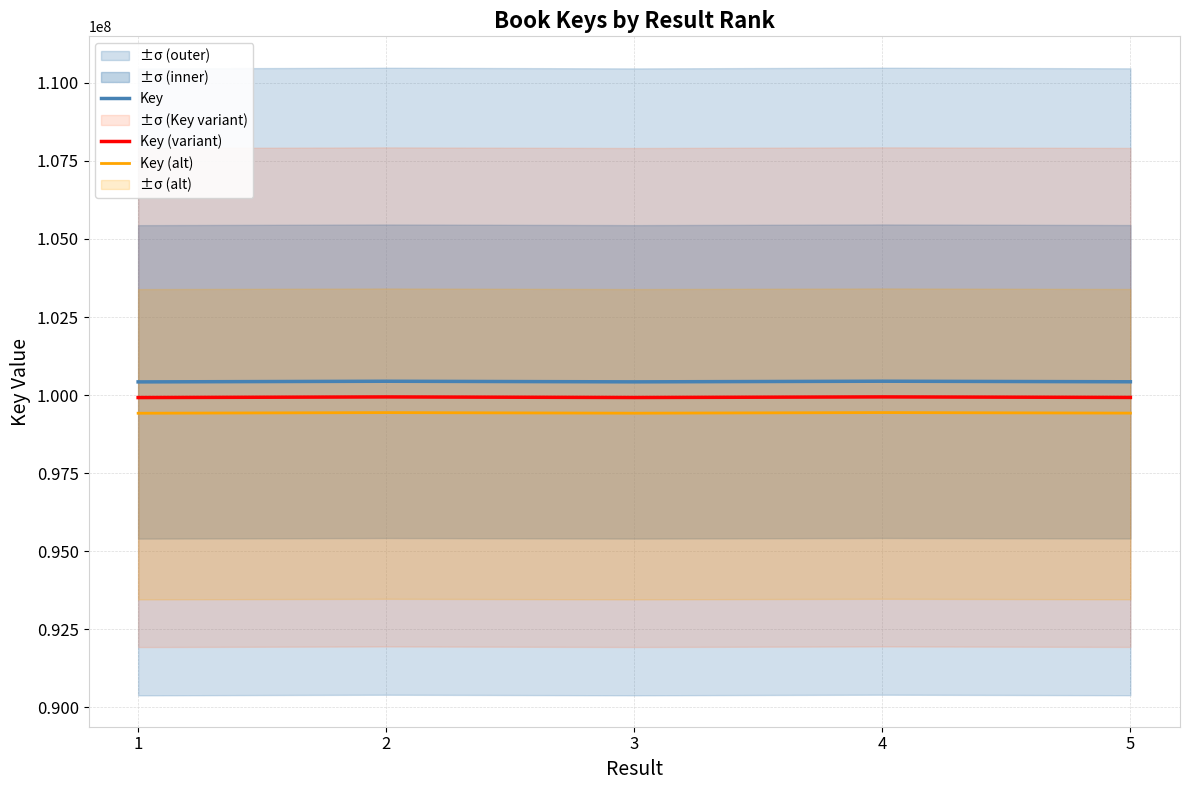

Reading left to right, transcribe all the data shown in this chart.

Key: 100421420.0	100442066.0	100422969.0	100442962.0	100425474.0
Key (variant): 99919312.9	99939855.7	99920854.2	99940747.2	99923346.6
Key (alt): 99417205.8	99437645.3	99418739.3	99438532.4	99421219.3